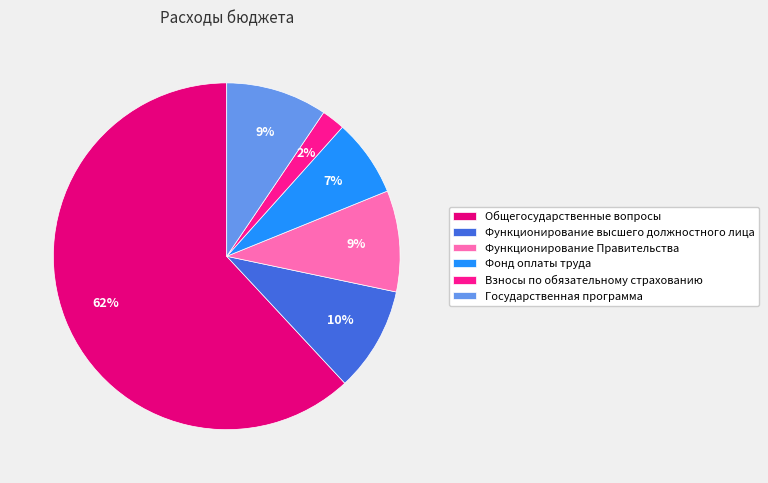

To the nearest percent, what portion does Общегосударственные вопросы represent?

62%